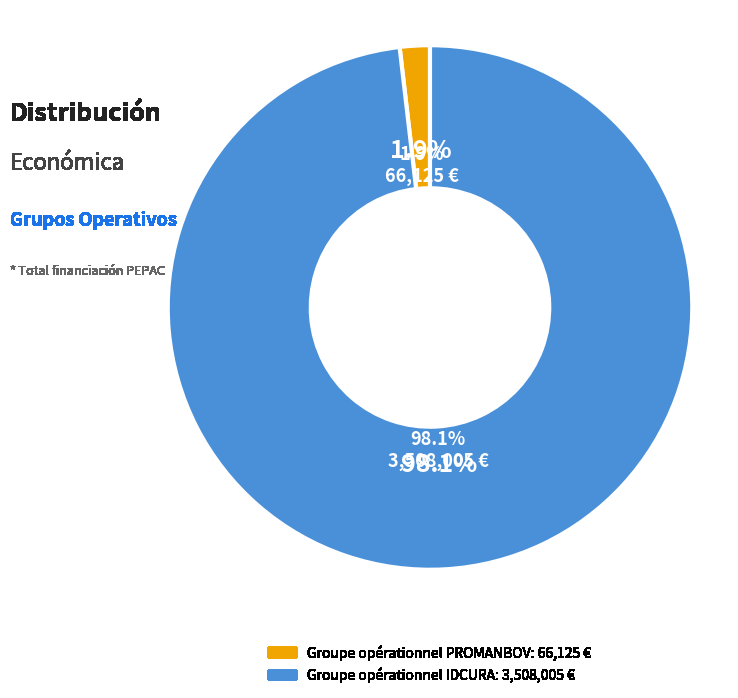

Which category has the smallest portion of the pie?

Groupe opérationnel PROMANBOV